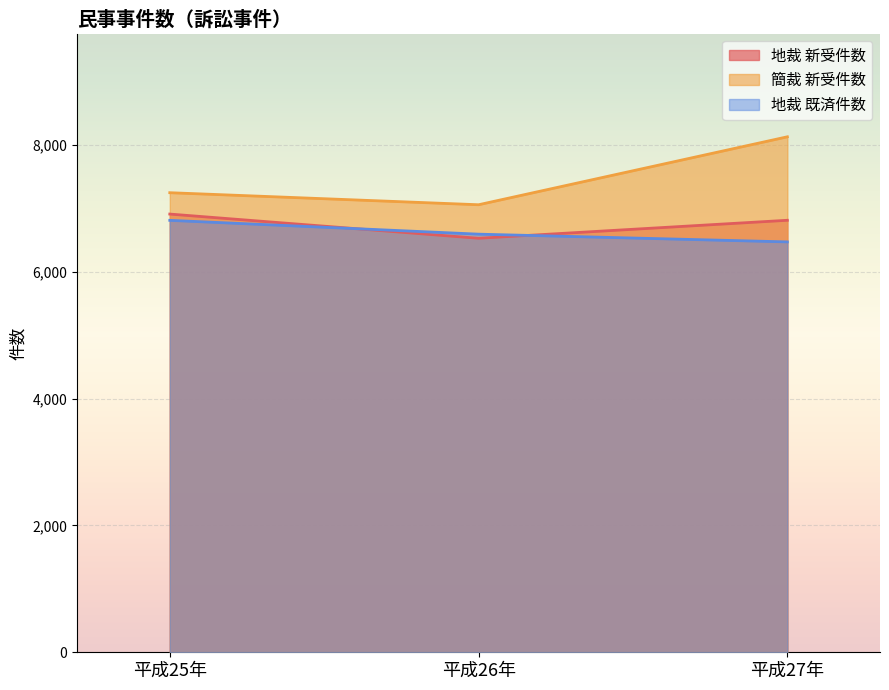

Which category has the highest value in the 地裁 新受件数 series?

平成25年